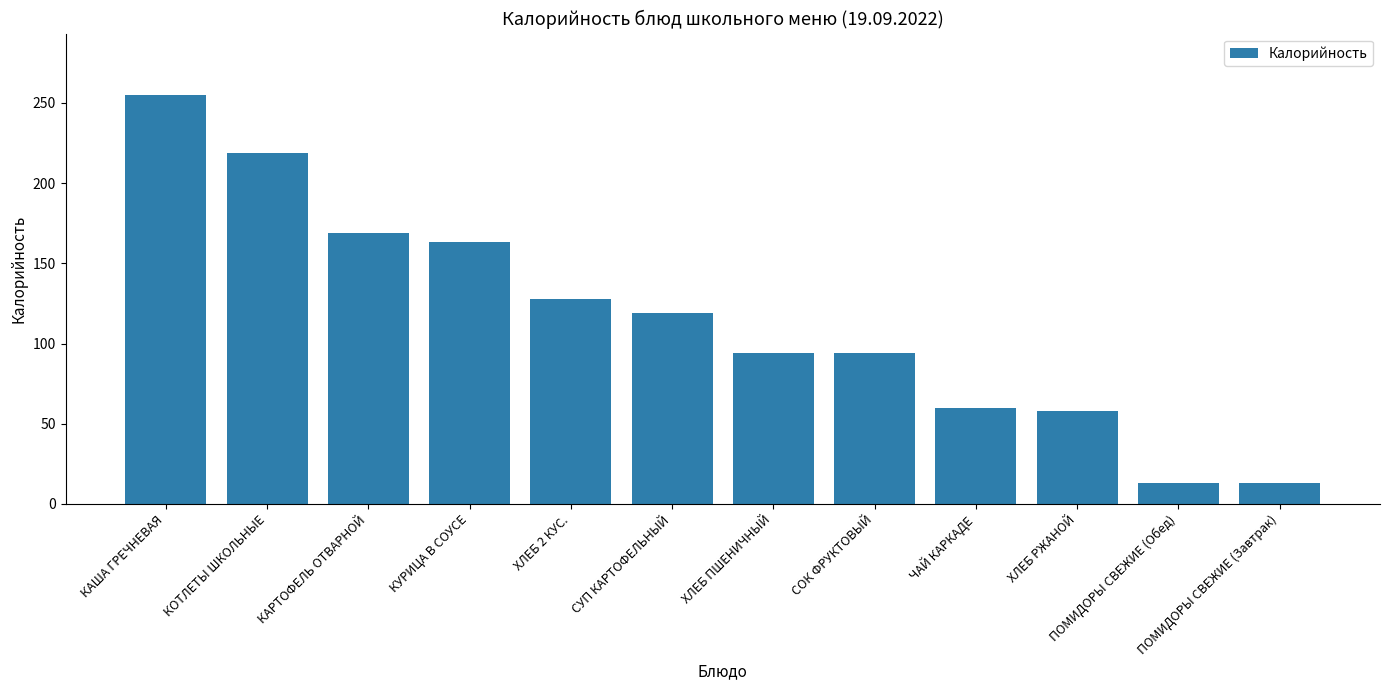

What is the change in value from ХЛЕБ РЖАНОЙ to ПОМИДОРЫ СВЕЖИЕ (Обед)?

-45